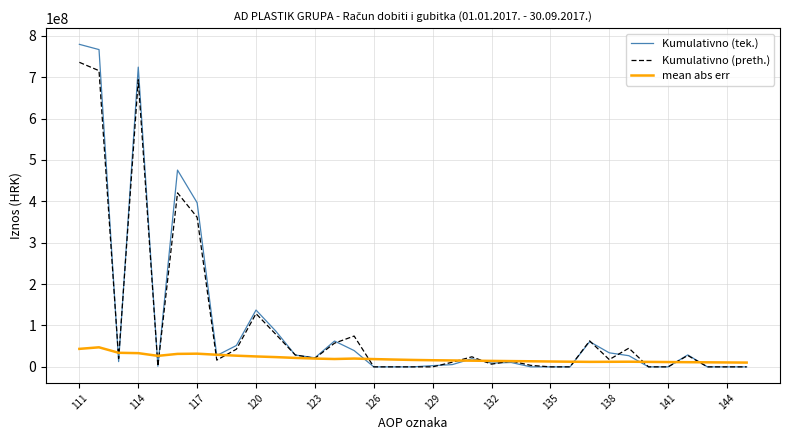

Which series has the largest range (max minus min)?

Kumulativno (tek.)